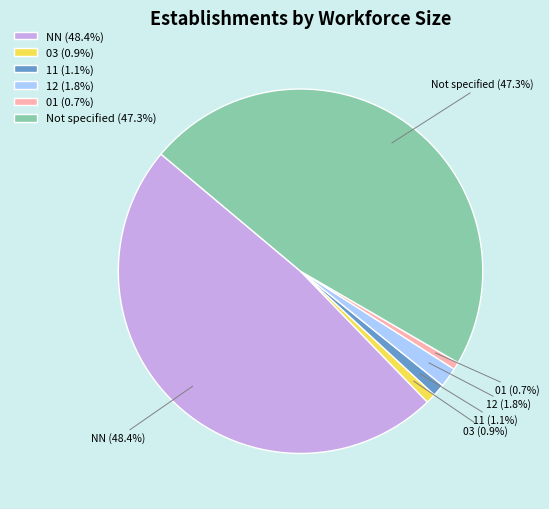

Count the number of slices in the pie.

6